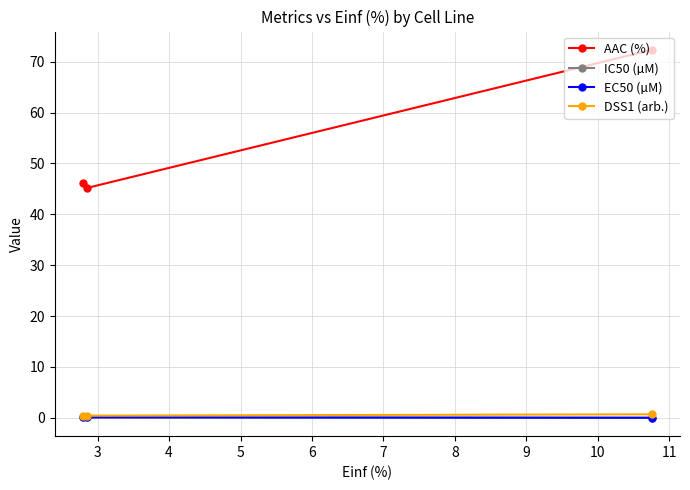

What is the highest value of the AAC (%) series?

72.3